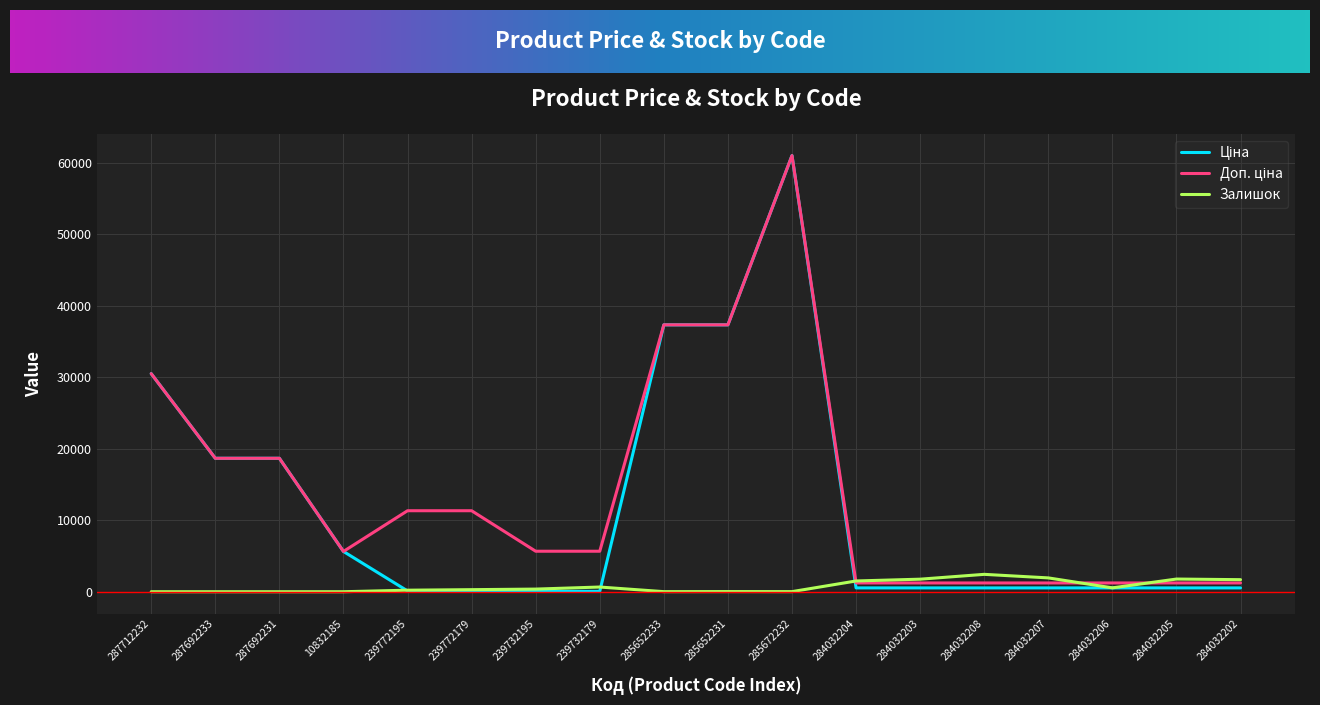

How many series are shown in this chart?

3